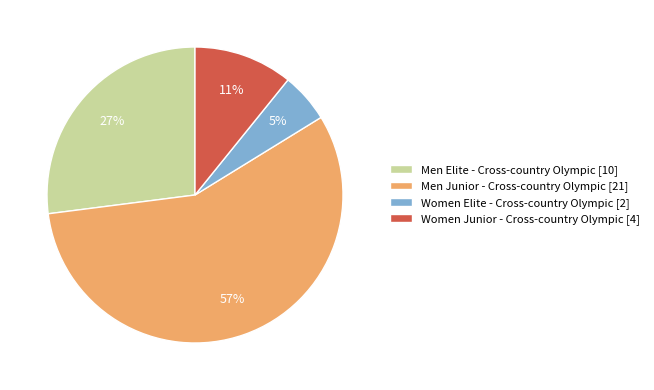

Is it true that Women Elite - Cross-country Olympic is 5% of the pie?

True